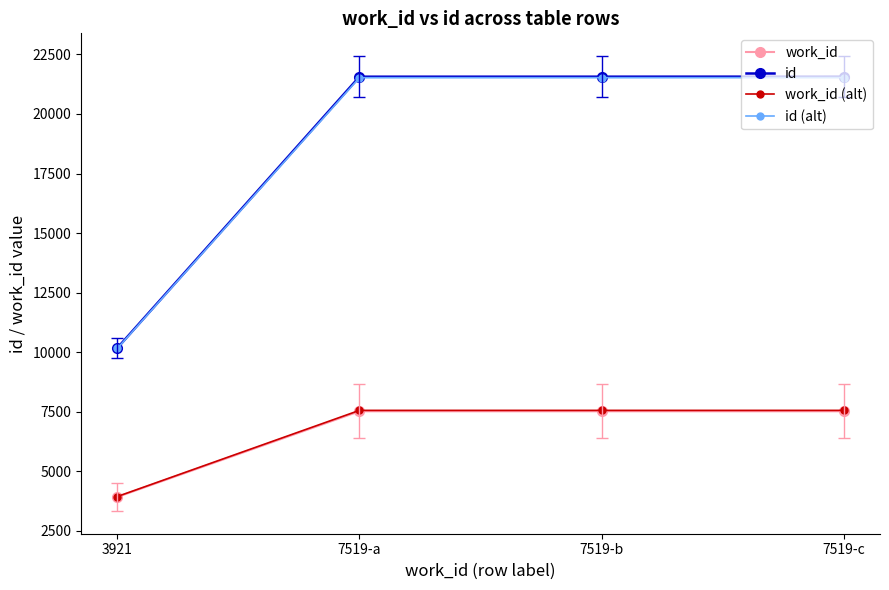

Between 3921 and 7519-a, which series saw the biggest shift?

id